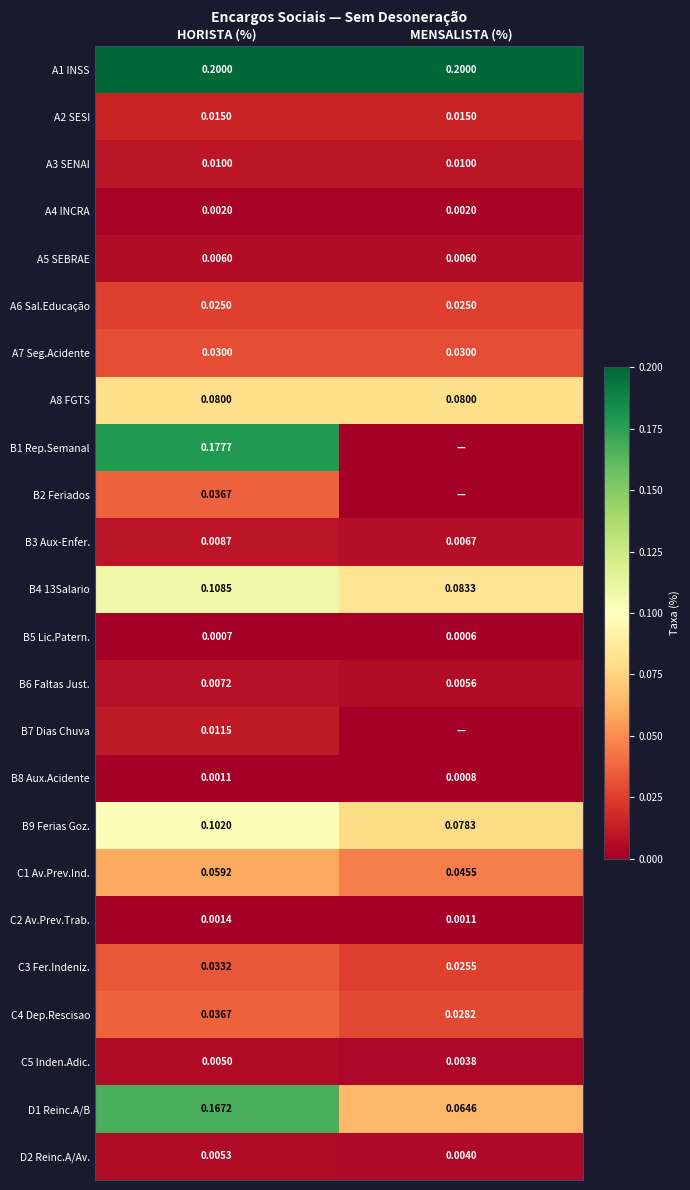

Where is C3 Fer.Indeniz. nearest to the value 0?

MENSALISTA (%)